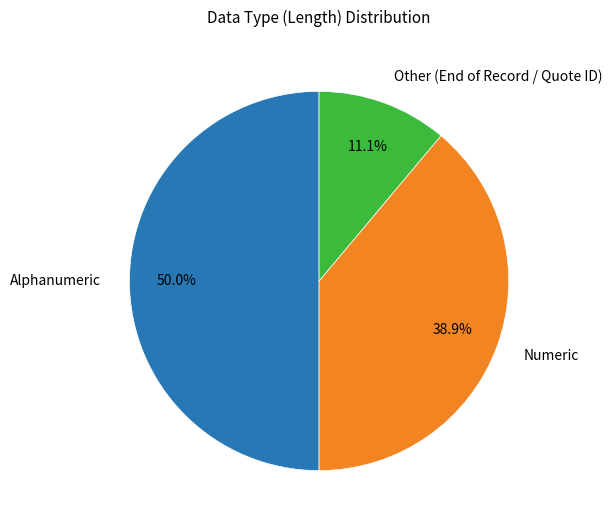

Count the number of slices in the pie.

3